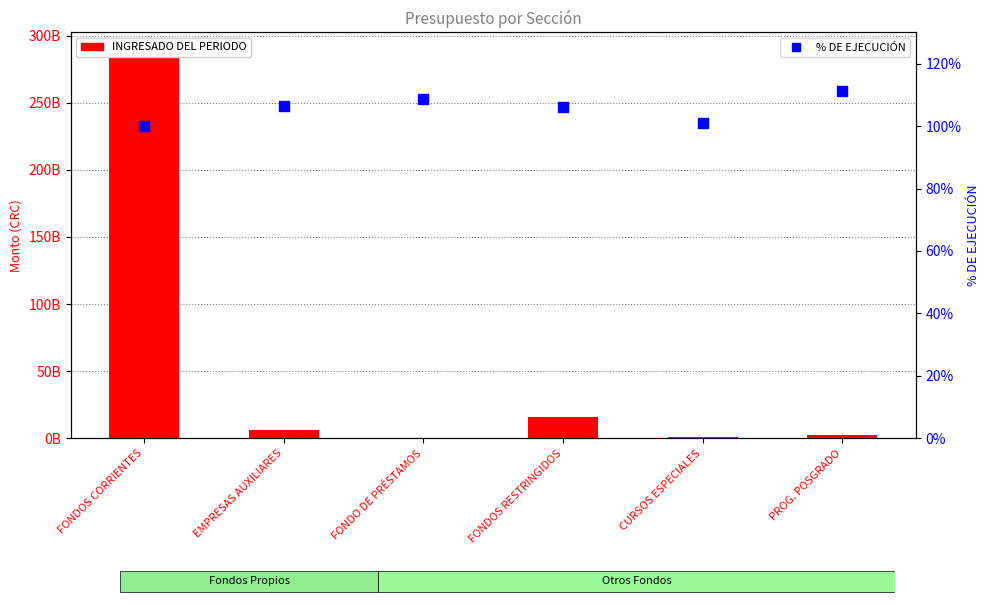

At which category is the sum across all series the highest?

FONDOS CORRIENTES